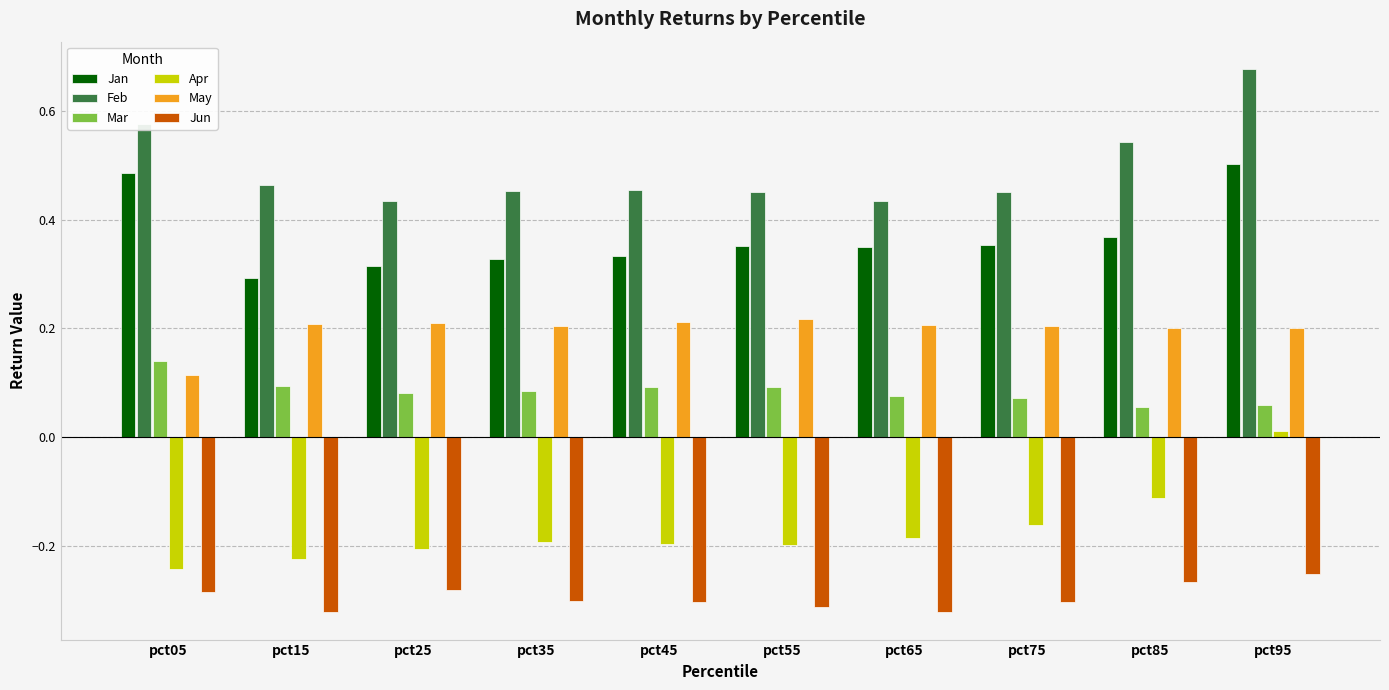

How many Mar values are between 0 and 1?

10